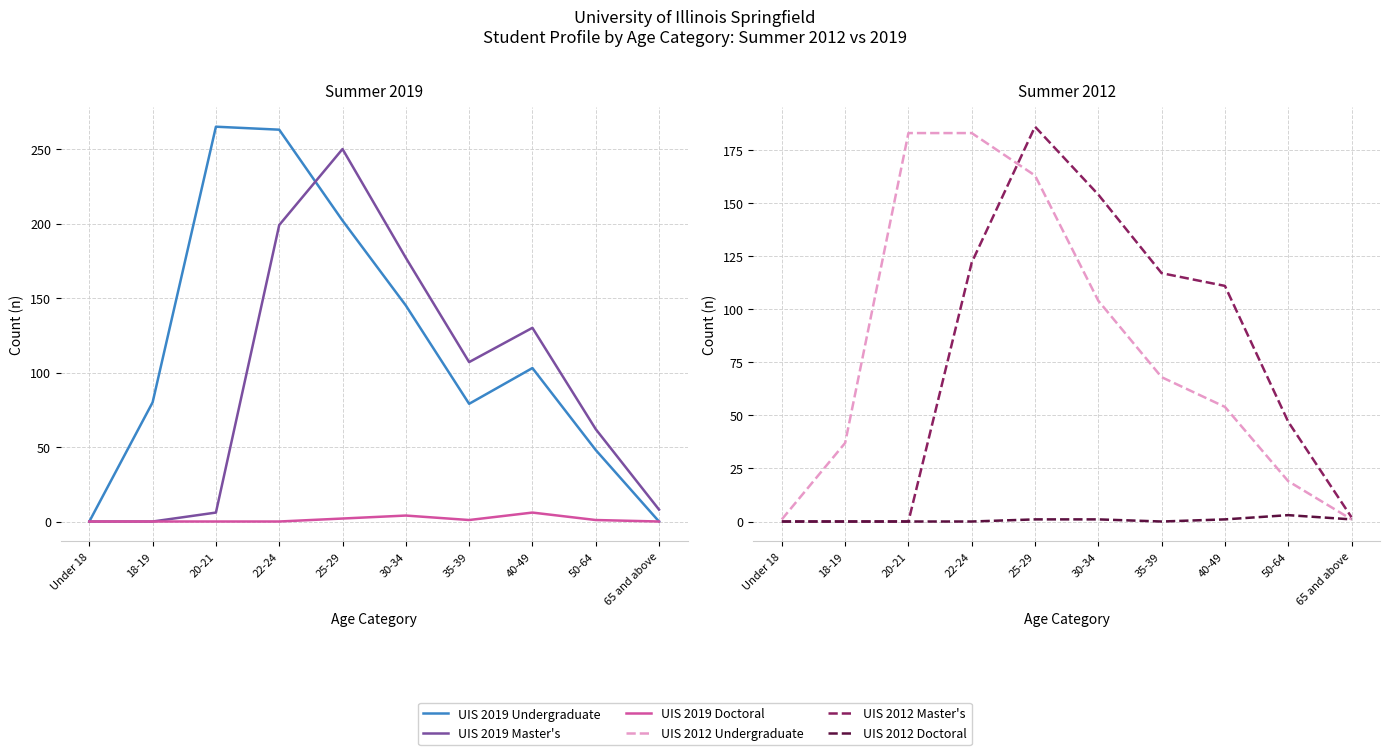

Does the chart display data point markers on the line(s)?

No